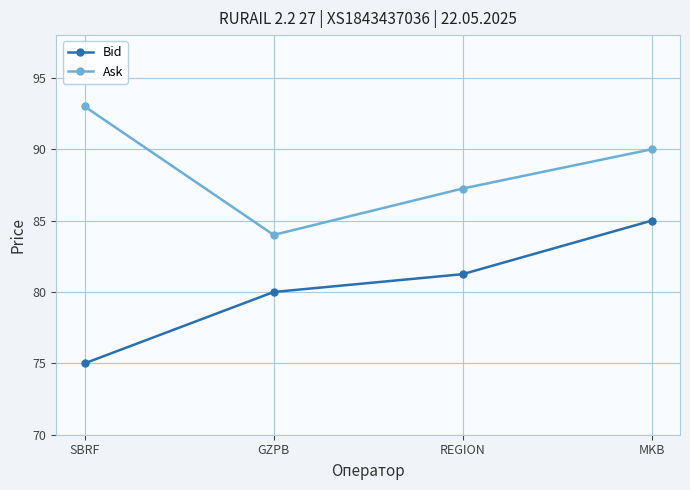

What position from the left is REGION?

3